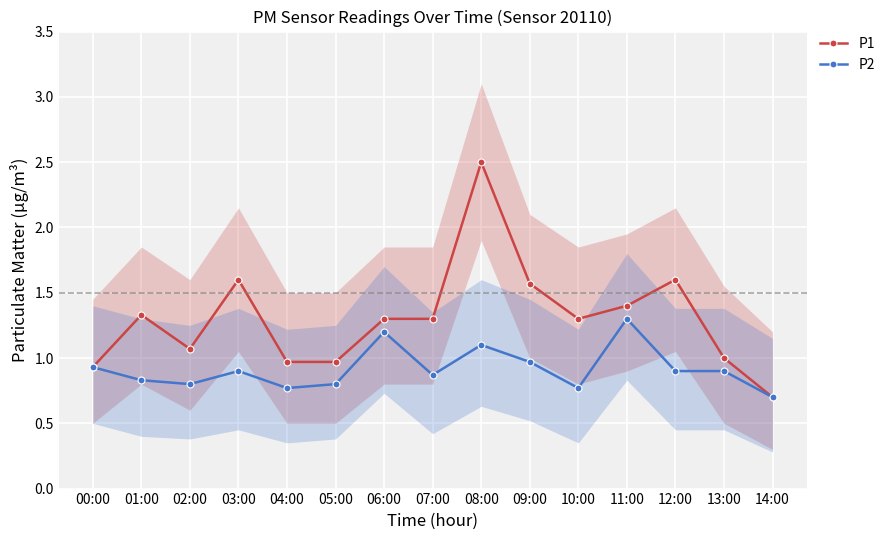

Does the chart display data point markers on the line(s)?

Yes